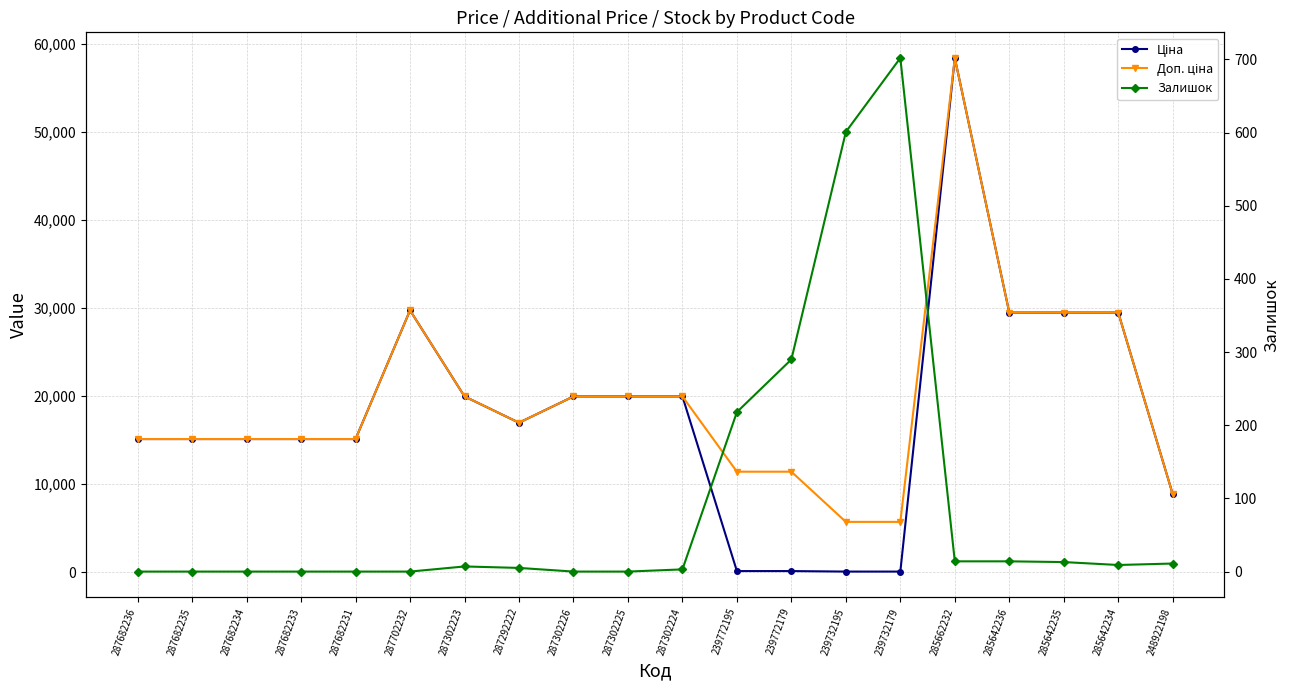

What is the label of the 10th point from the left?

287302225